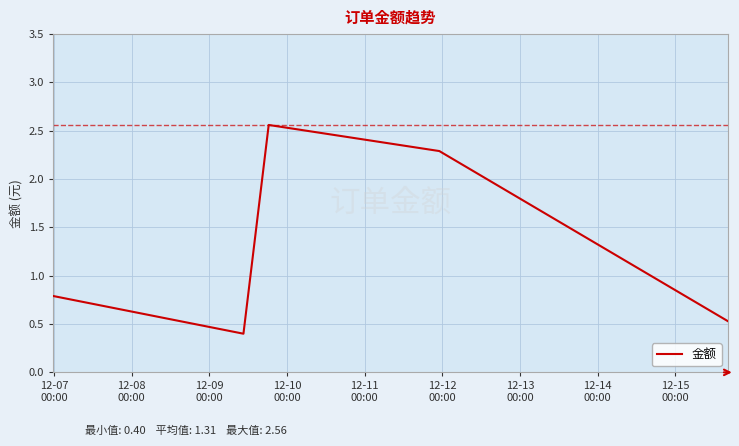

Is this an area chart (filled region under the line)?

No